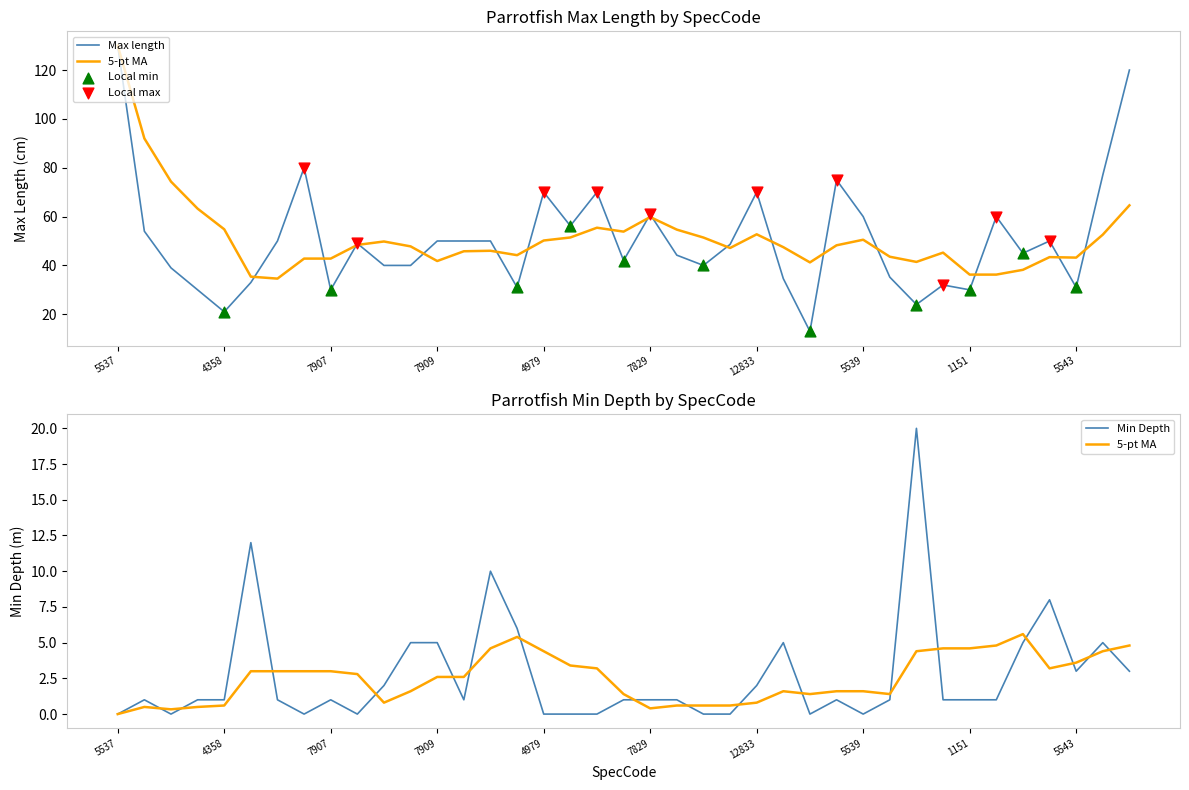

Which series has the largest total across all categories?

Max length